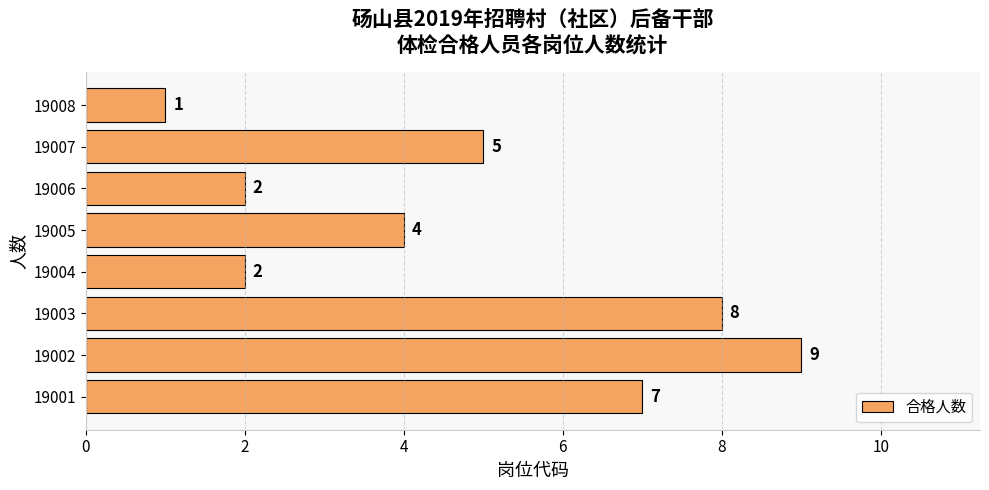

Where is the data nearest to the value 5?

19007